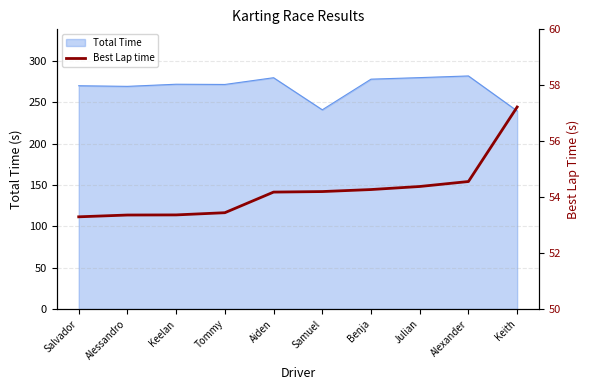

What is the highest value of the Total Time series?

281.7